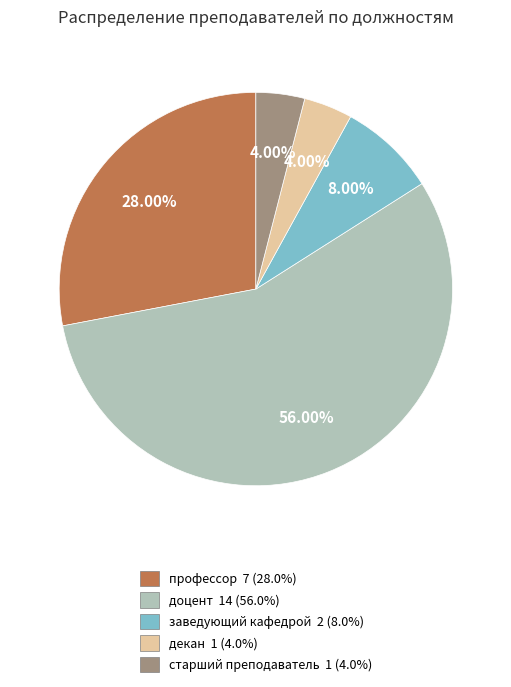

Approximately how many times larger is the value at заведующий кафедрой compared to старший преподаватель?

2.0